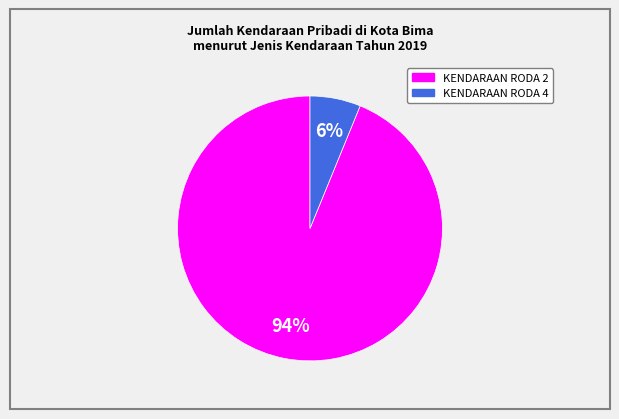

Does any single category account for the majority?

Yes